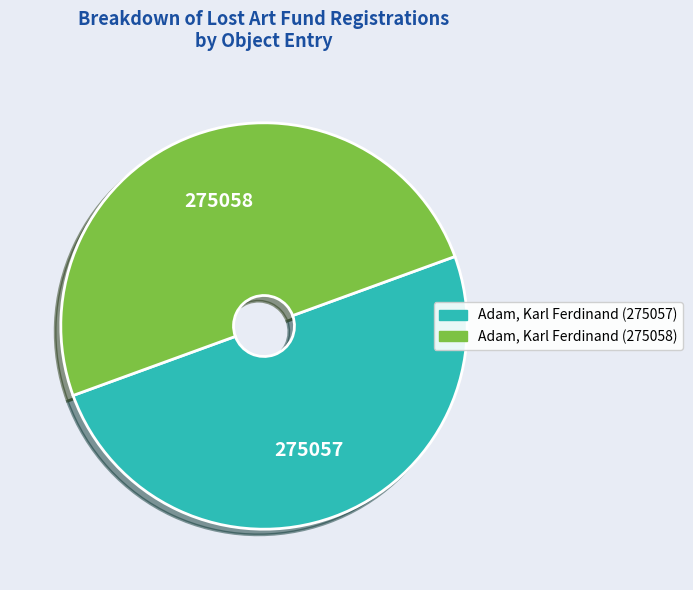

True or false: Adam, Karl Ferdinand (275058) accounts for 62% of the total.

False